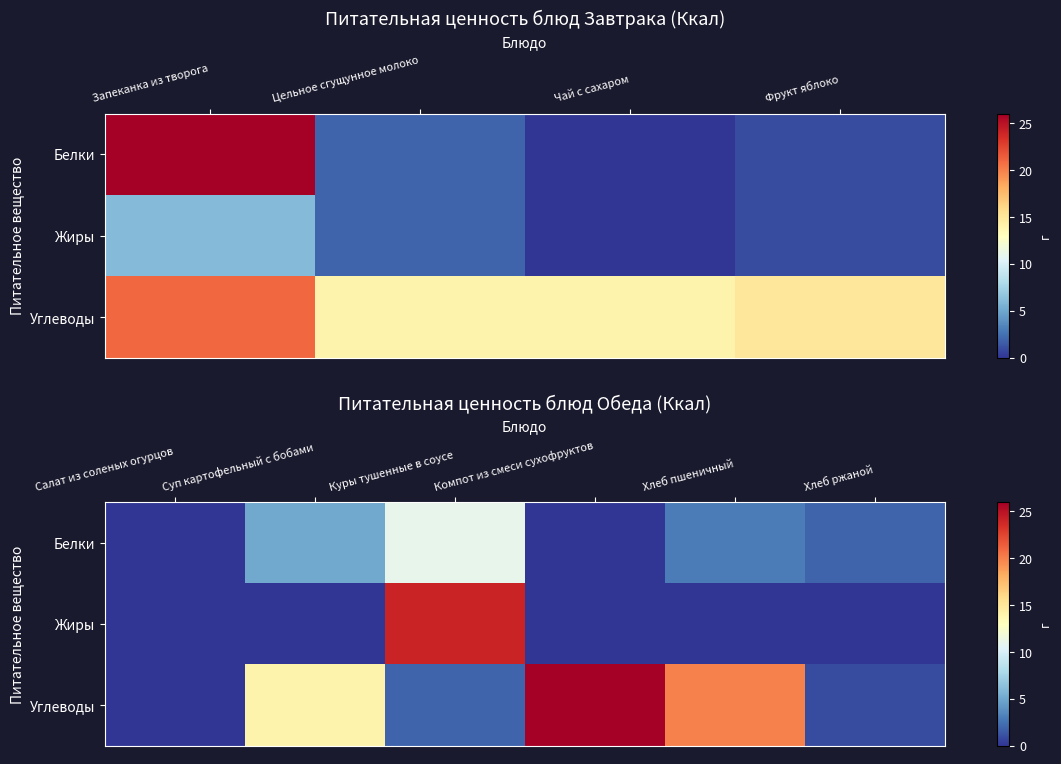

Is the value of Жиры at Хлеб ржаной greater than the value of Белки at Хлеб ржаной?

No